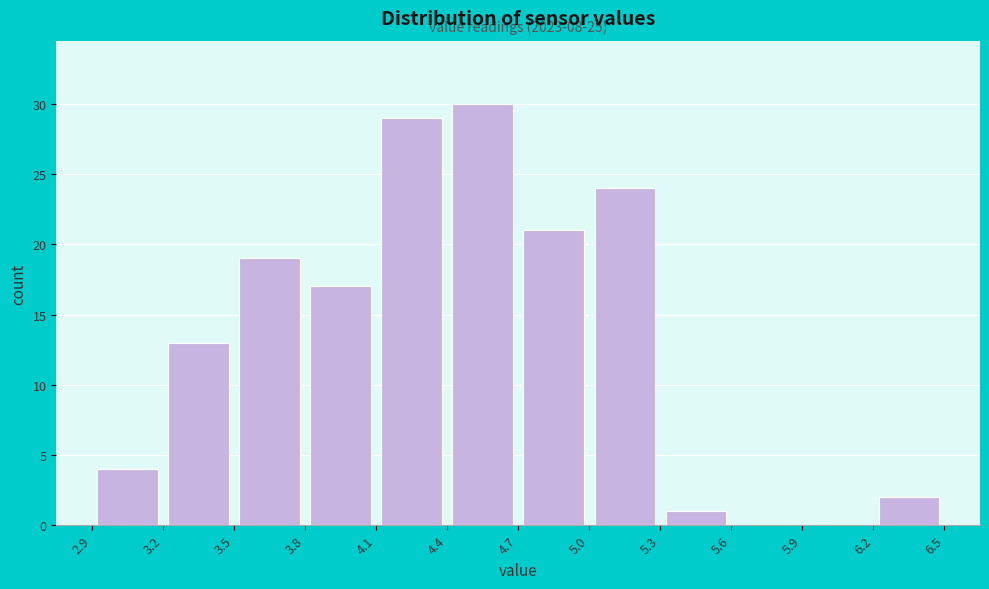

Over which range of the x-axis is the bar tallest?

4.4 to 4.7